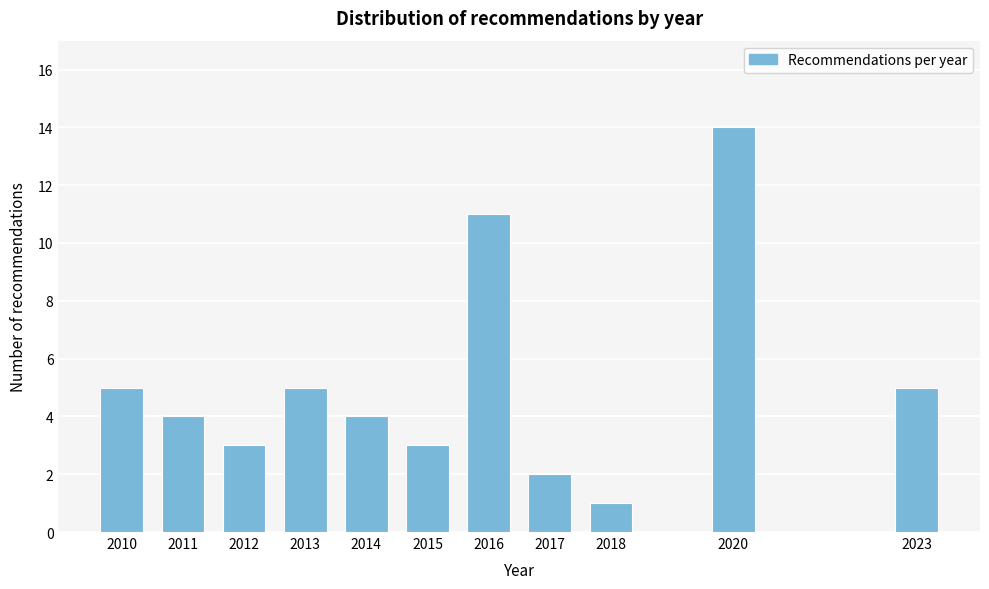

Reading left to right, extract all data points from this chart.

5	4	3	5	4	3	11	2	1	14	5